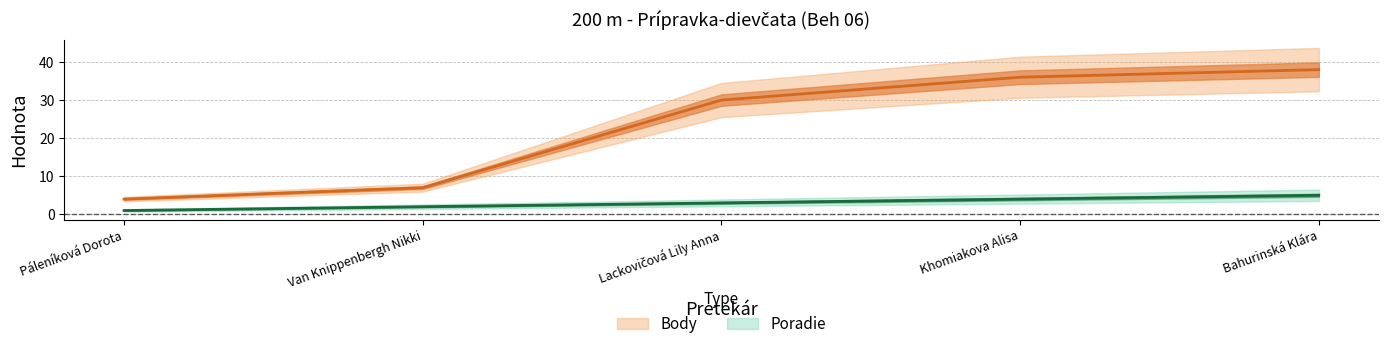

At which category does the chart reach its minimum across all series?

Páleníková Dorota